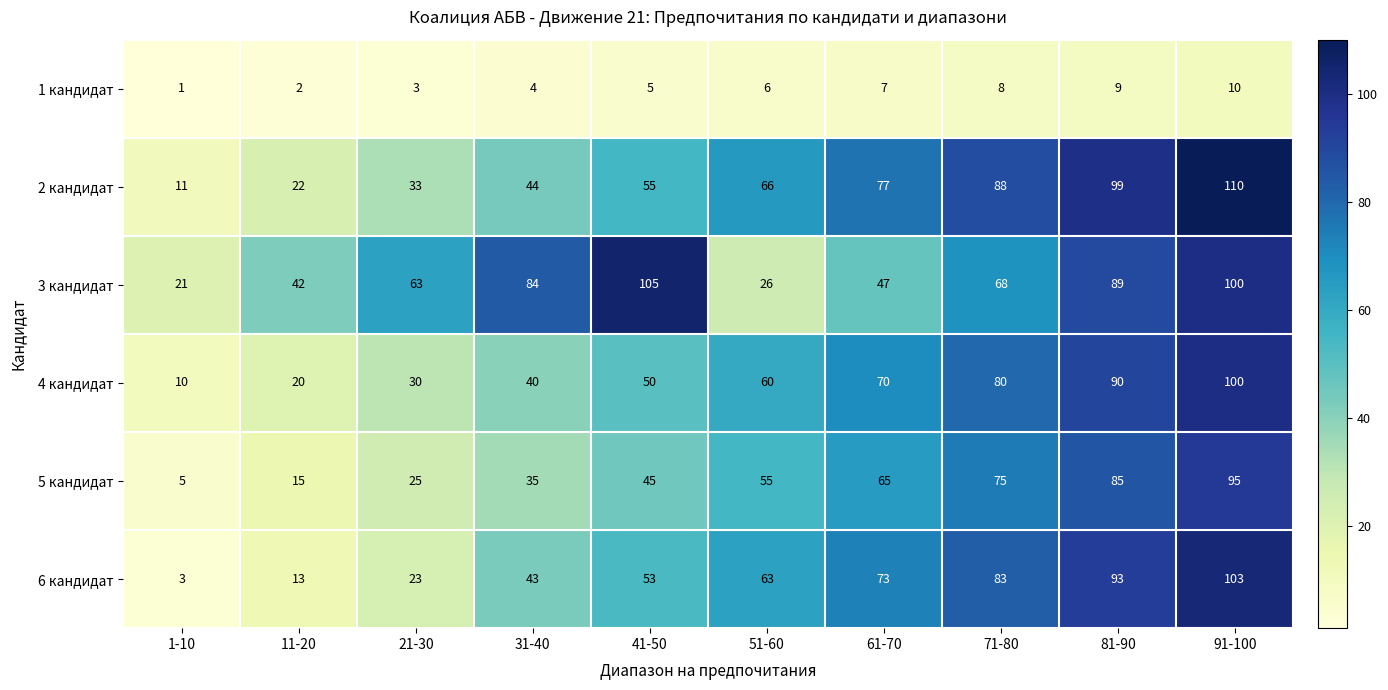

At which category is the sum across all series the highest?

91-100